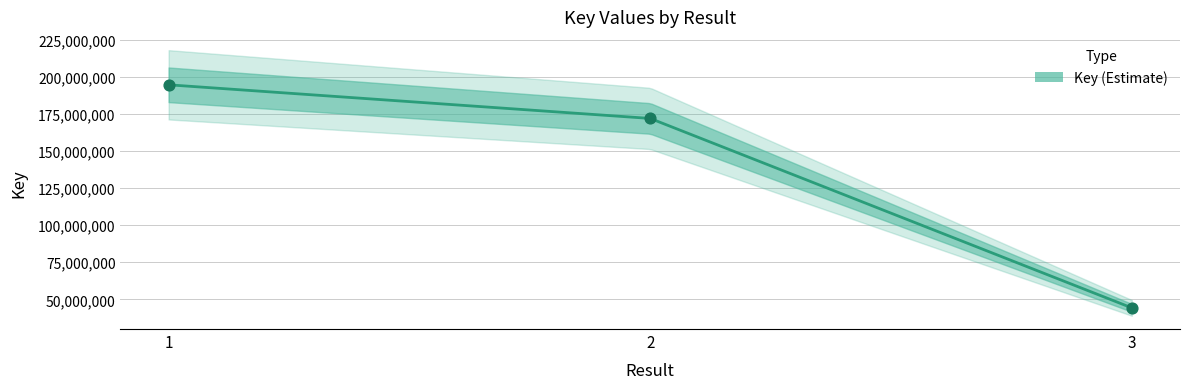

Which has a higher value, 1 or 2?

1